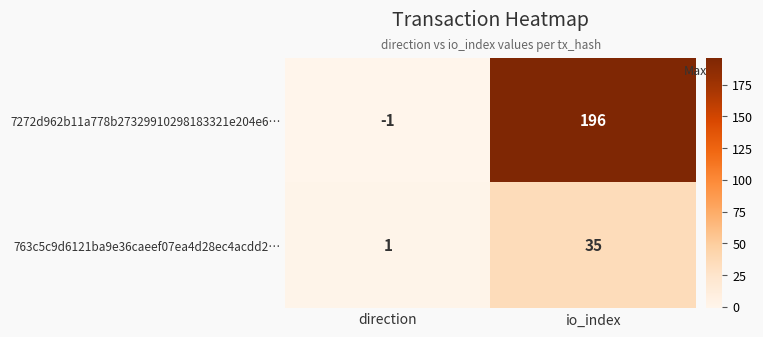

Is it true that 7272d962b11a778b27329910298183321e204e6… equals 196 at io_index?

True